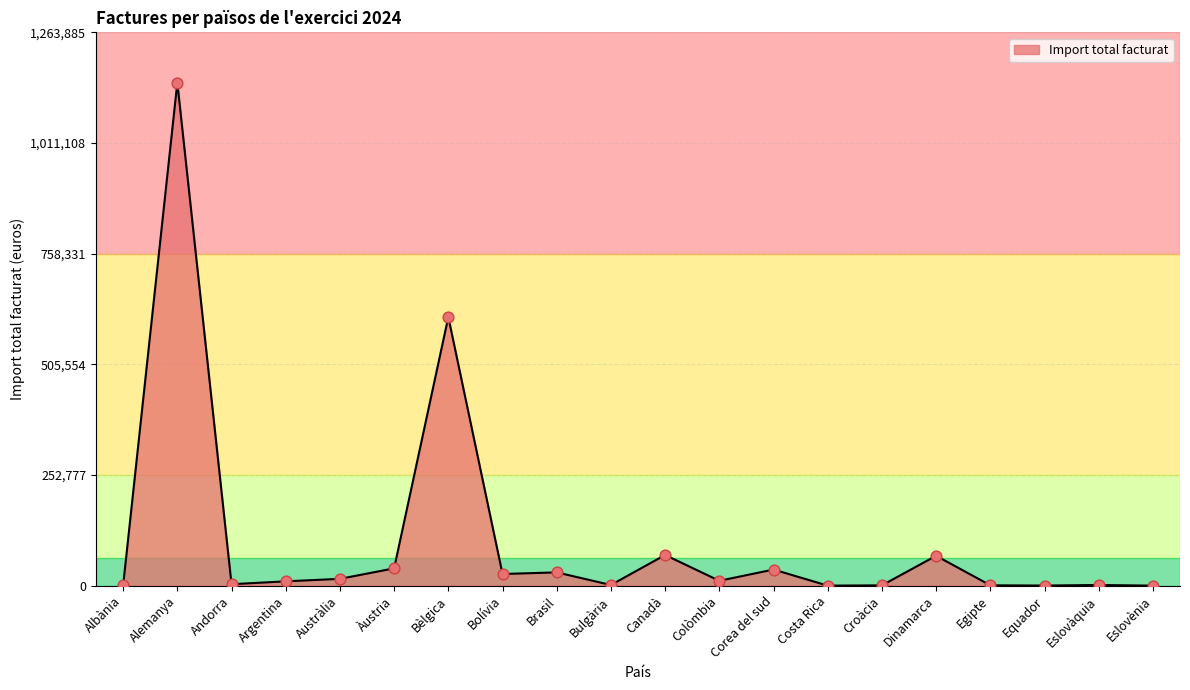

What is the change in value from Dinamarca to Egipte?

-67376.7